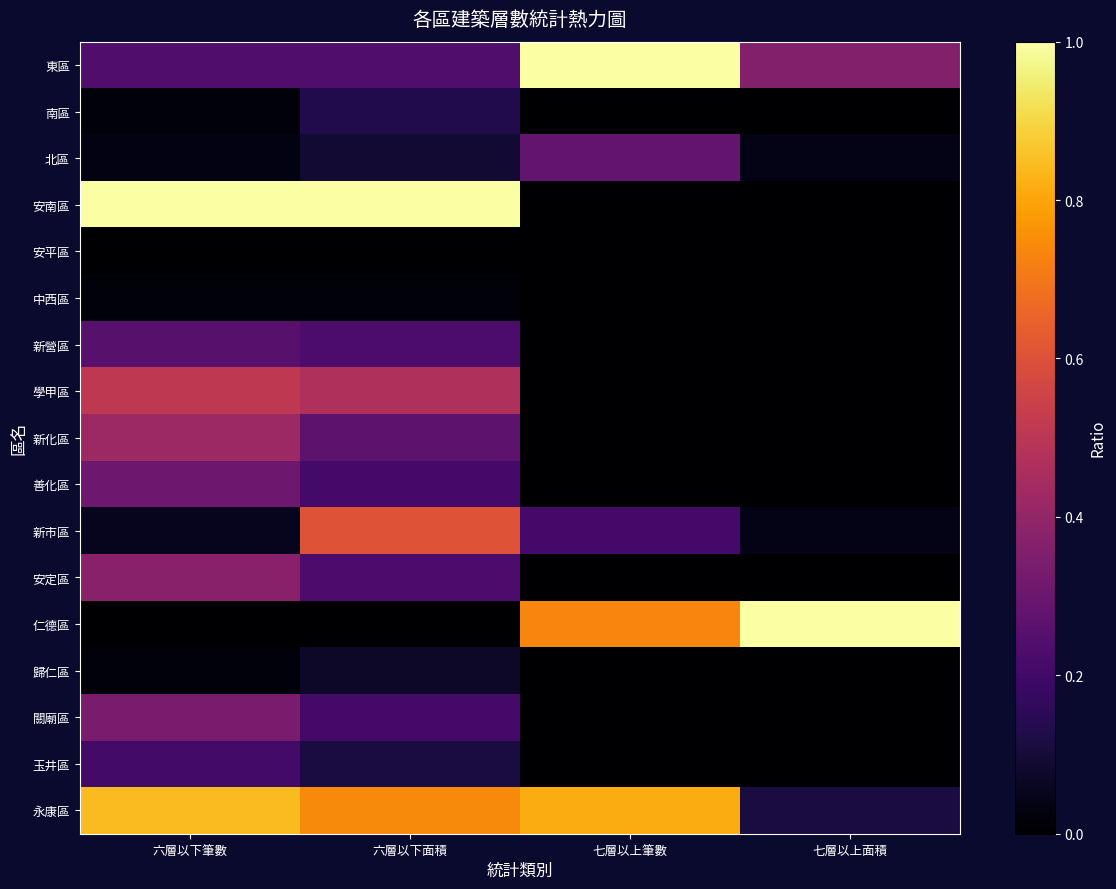

Count the number of data series in this chart.

17